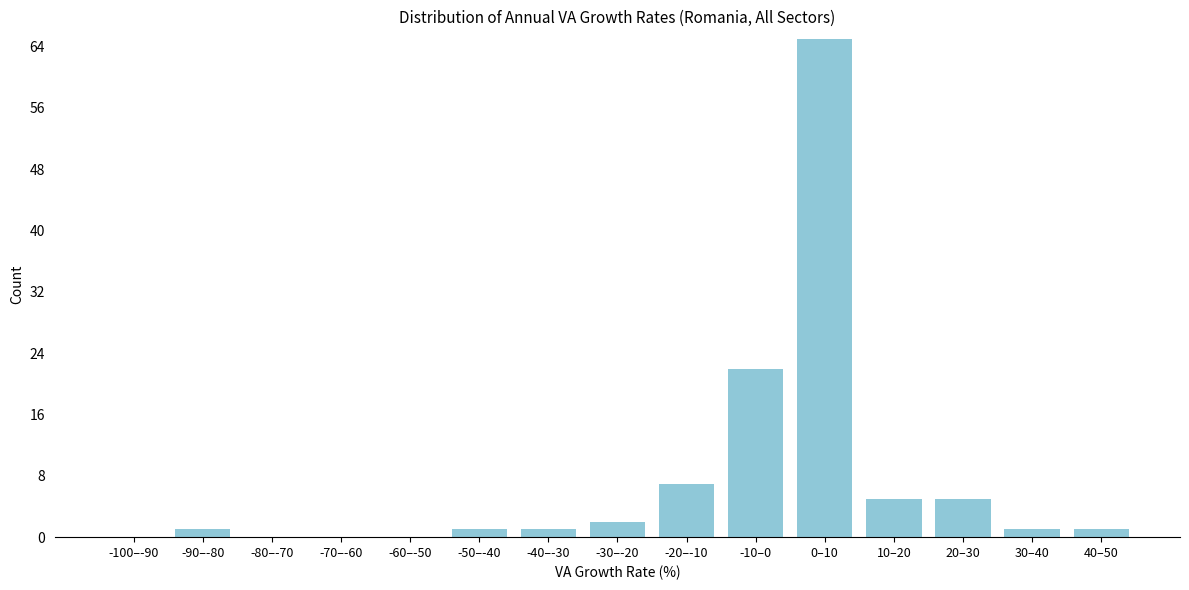

Reading right to left, extract all data points from this chart.

40–50=1	30–40=1	20–30=5	10–20=5	0–10=65	-10–0=22	-20–-10=7	-30–-20=2	-40–-30=1	-50–-40=1	-60–-50=0	-70–-60=0	-80–-70=0	-90–-80=1	-100–-90=0